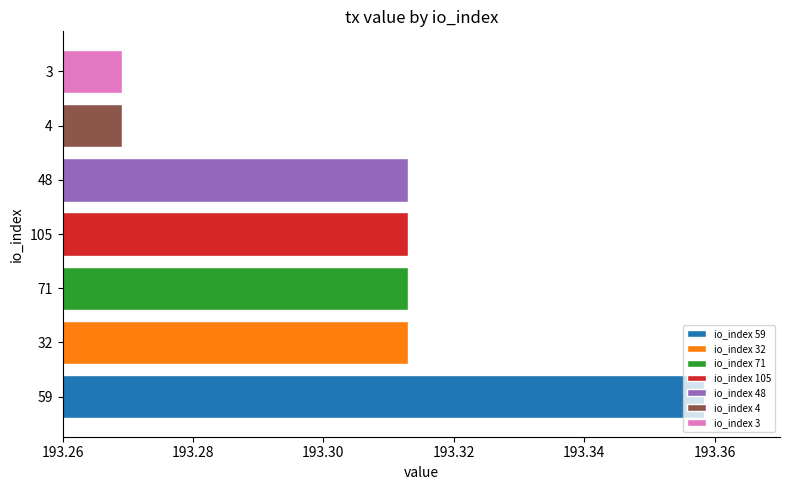

What is the sum of all values?

1353.1